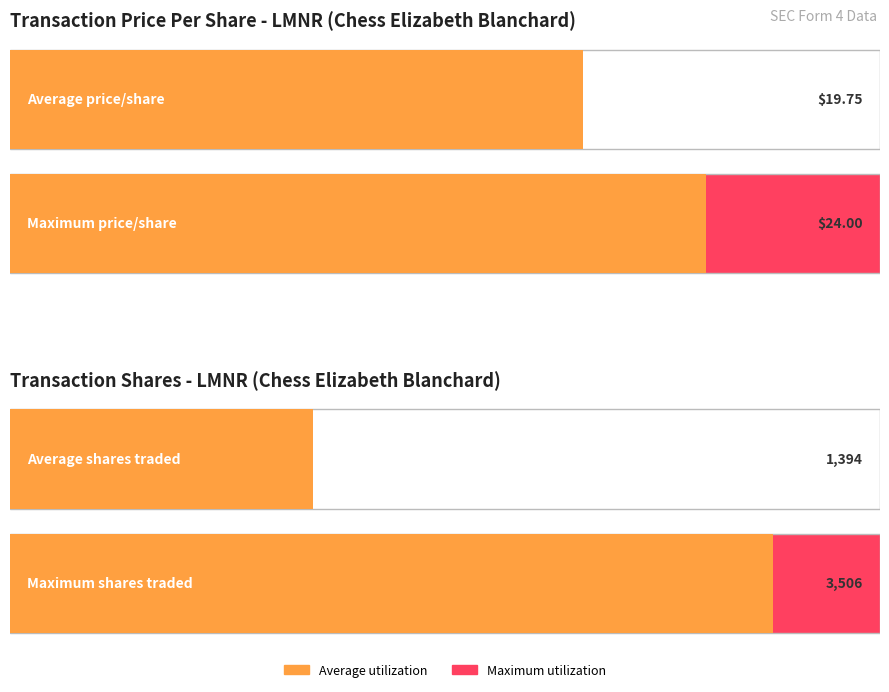

How many bars are there in each group?

2